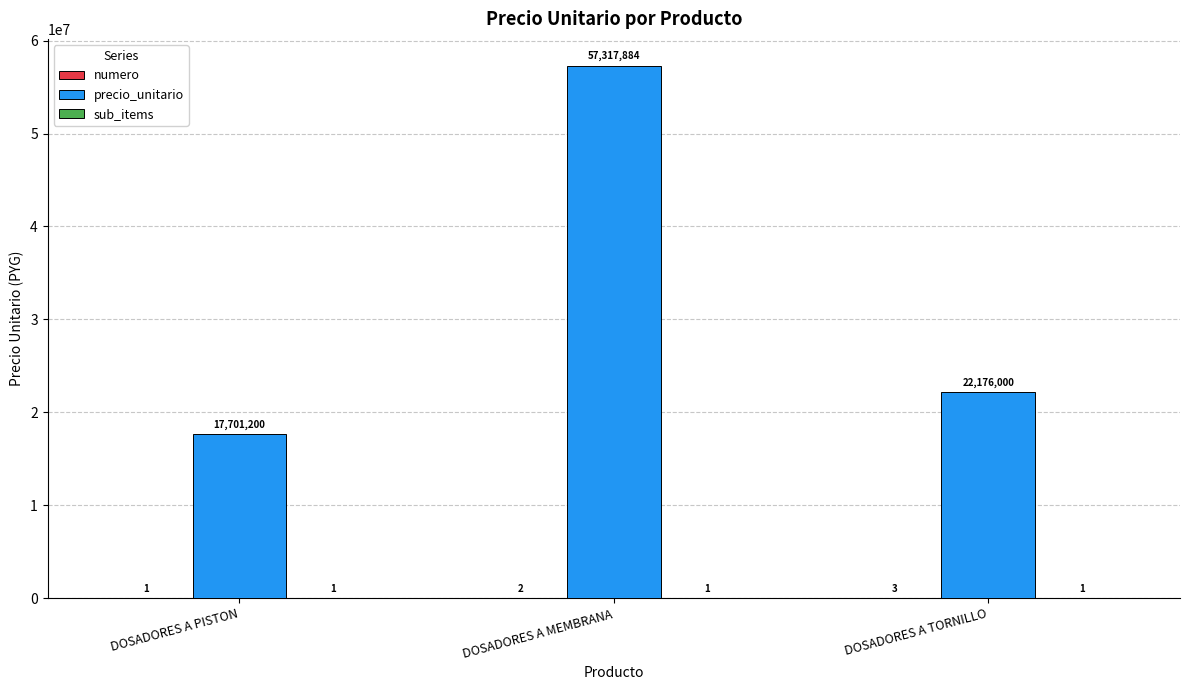

Count the number of categories in the chart.

3